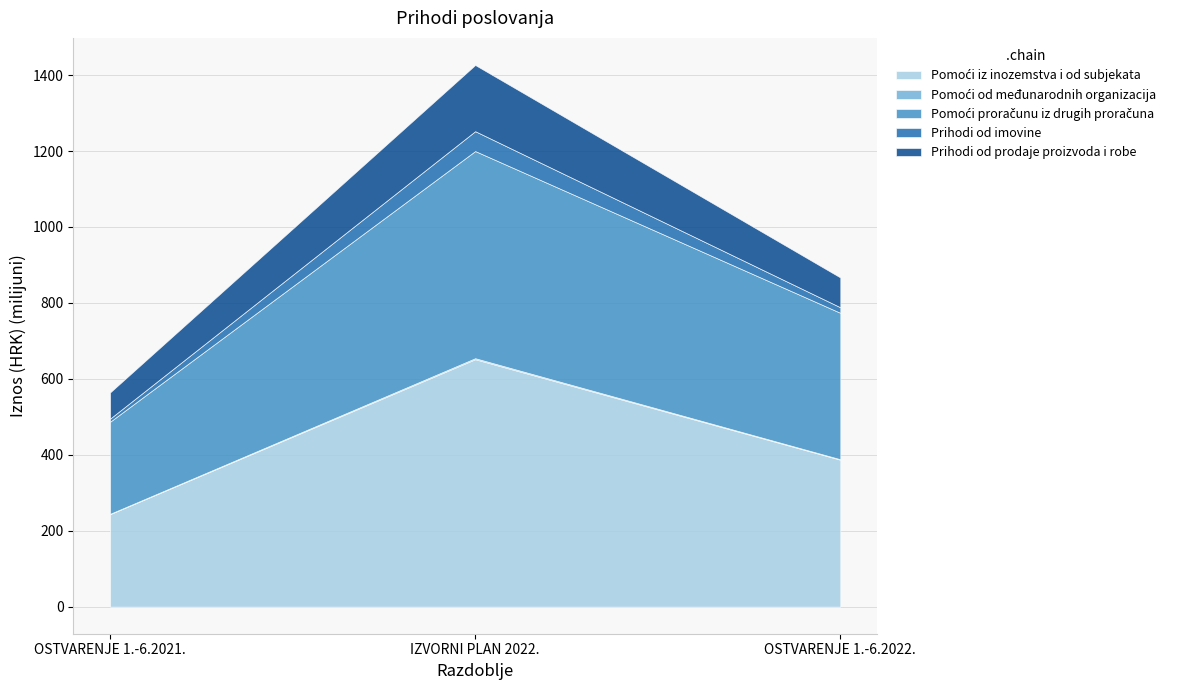

The value of Pomoći proračunu iz drugih proračuna at OSTVARENJE 1.-6.2021. is 242477098. True or false?

True